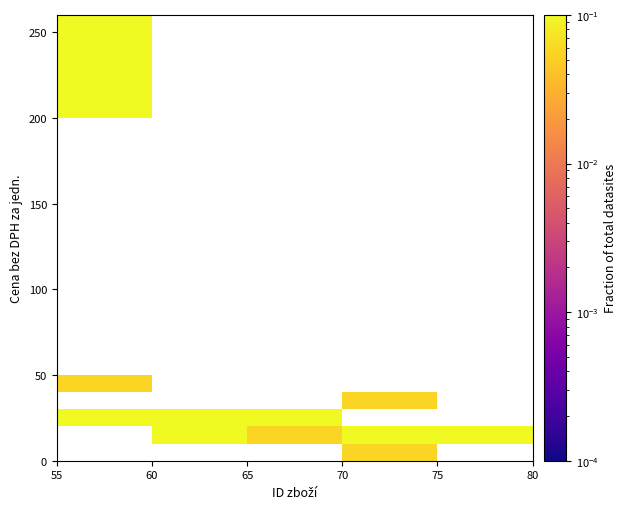

Count the number of categories in the chart.

5